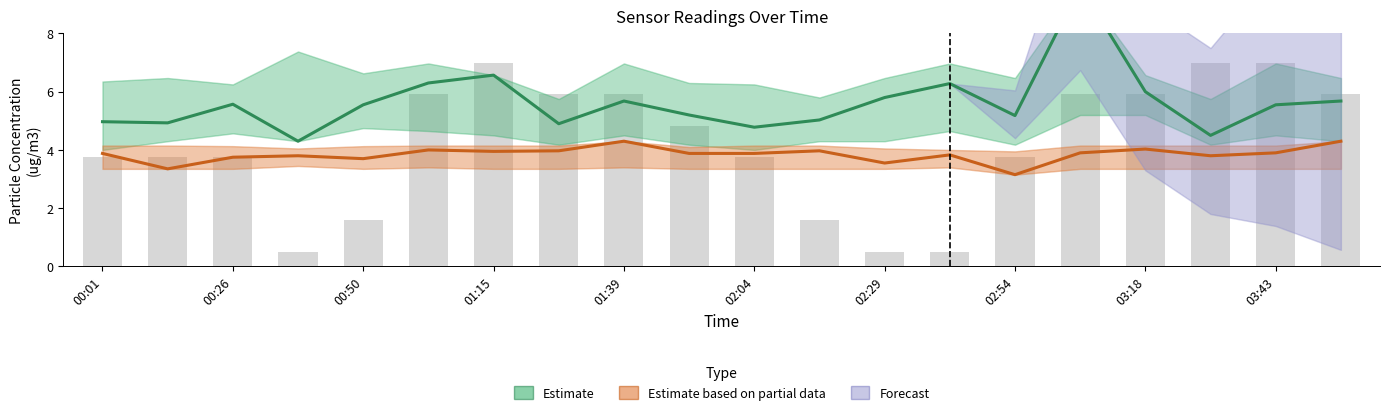

Which series has the largest total across all categories?

Estimate